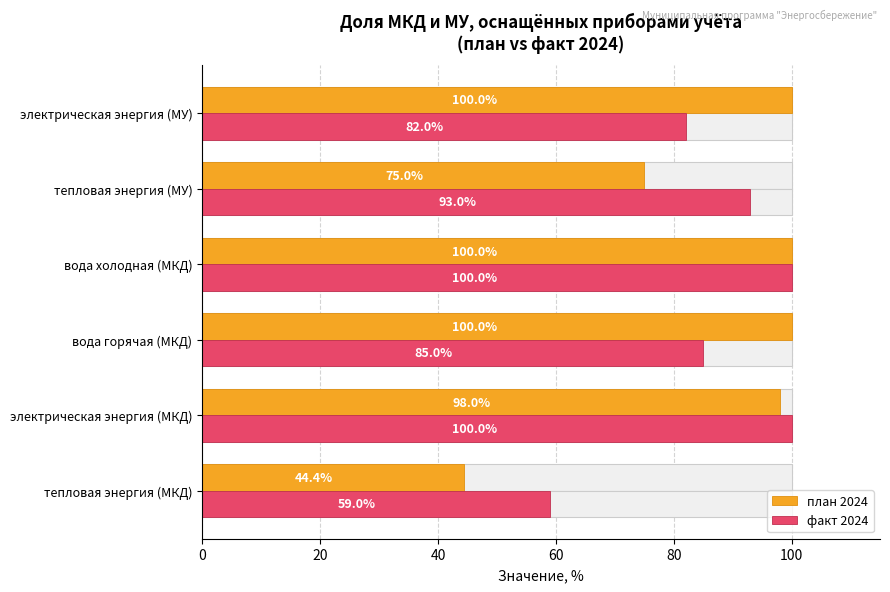

At тепловая энергия (МУ), list the series in order from smallest to largest.

план 2024, факт 2024